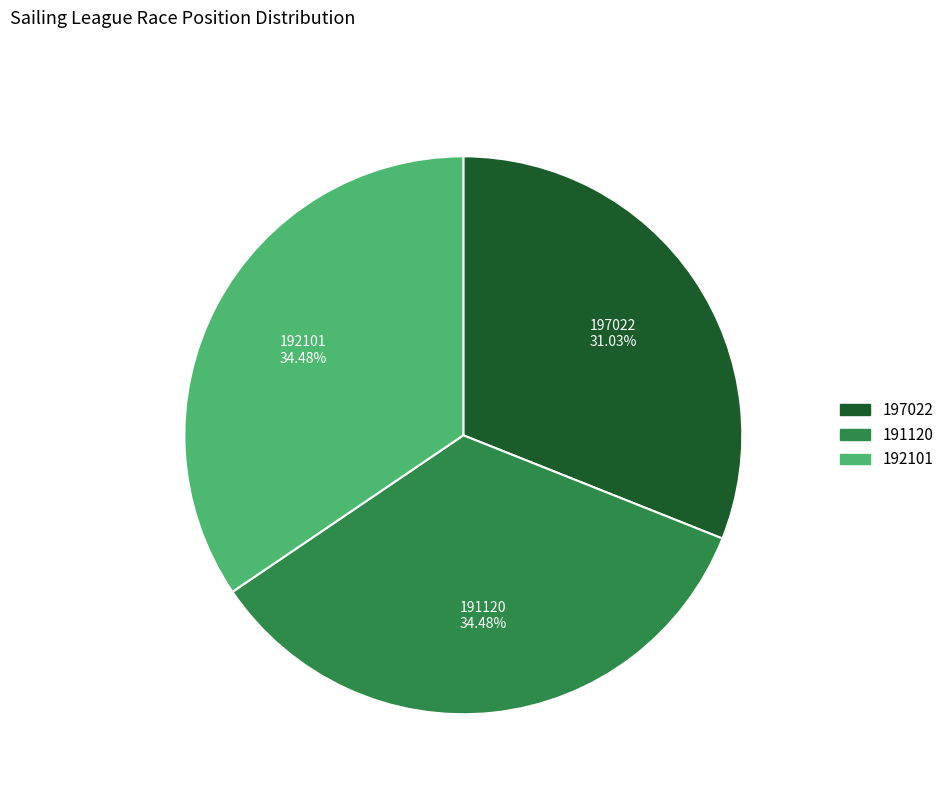

What percentage is the 197022 slice, to the nearest percent?

31%